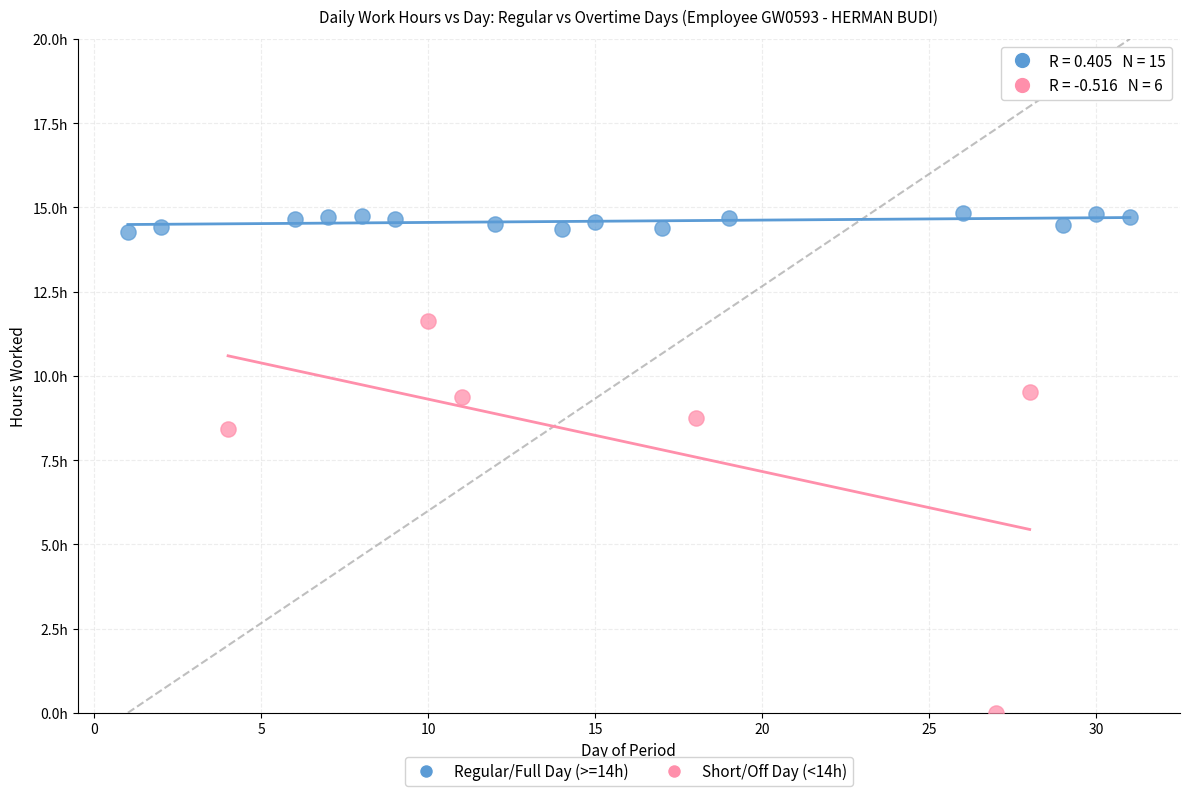

Which series contains the highest Y value?

Regular/Full Day (>=14h)